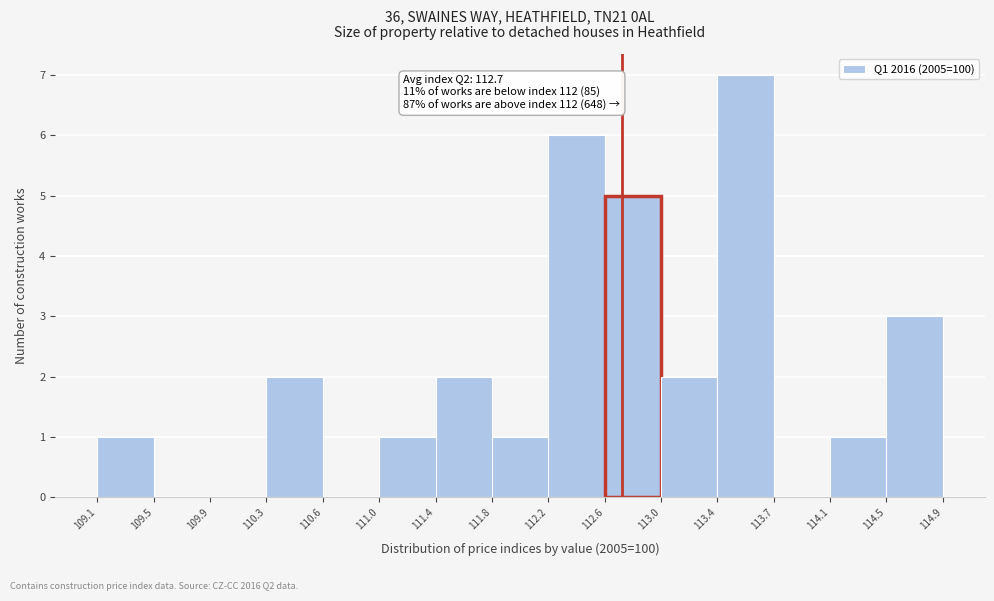

Which range on the x-axis has the tallest bar?

113.4 to 113.7